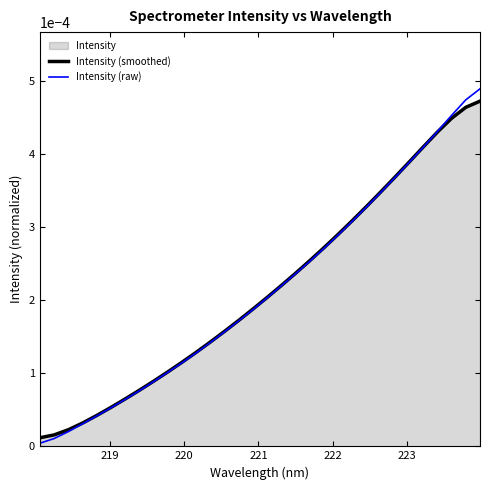

Which series has the largest range (max minus min)?

Intensity (raw)